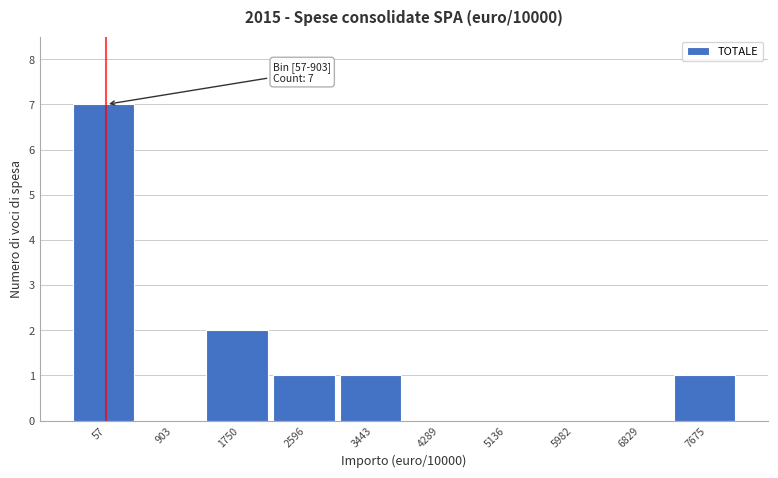

Reading left to right, list all the values displayed in this chart.

57=7	903=0	1750=2	2596=1	3443=1	4289=0	5136=0	5982=0	6829=0	7675=1